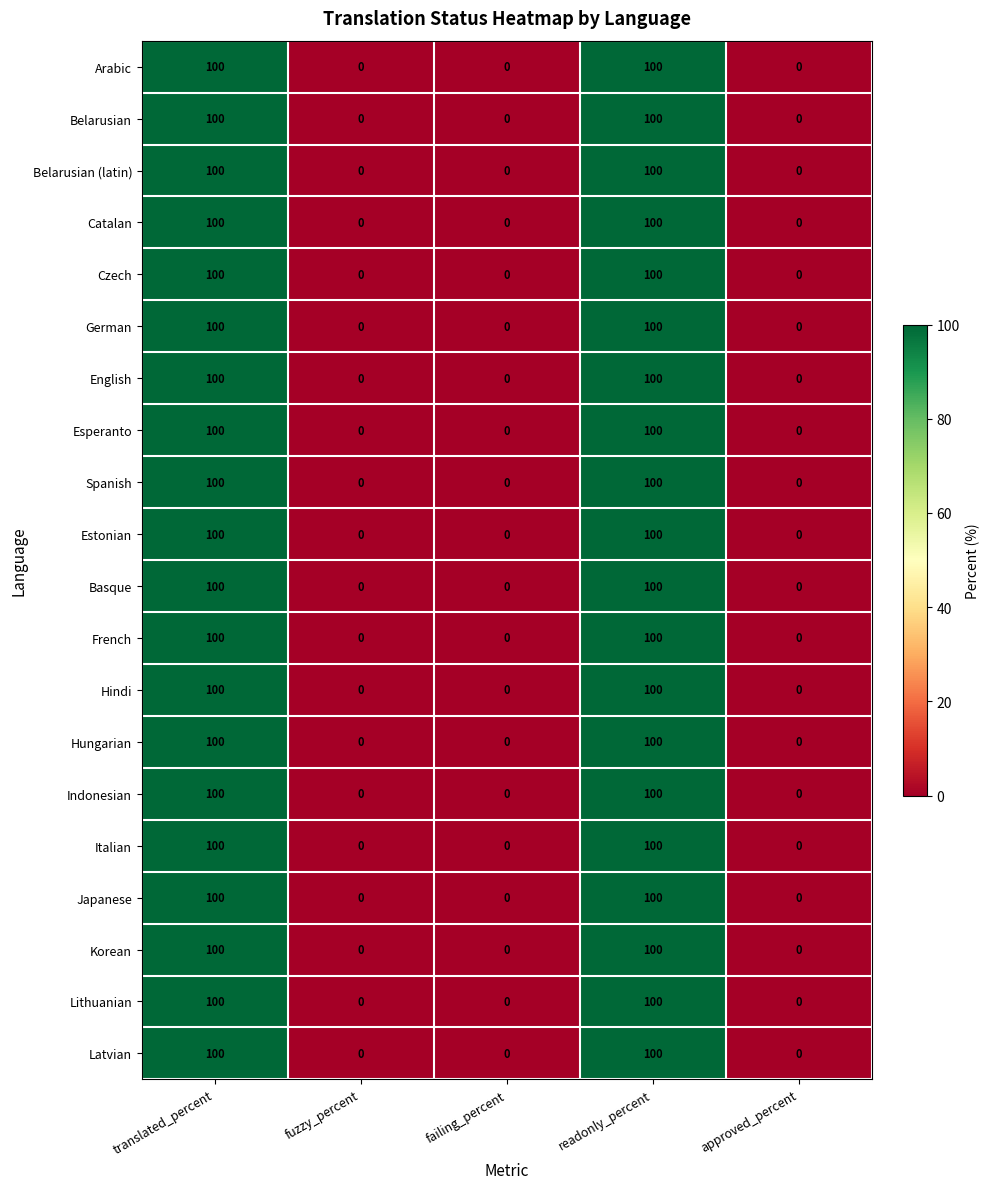

The value of Basque at failing_percent is 50. True or false?

False